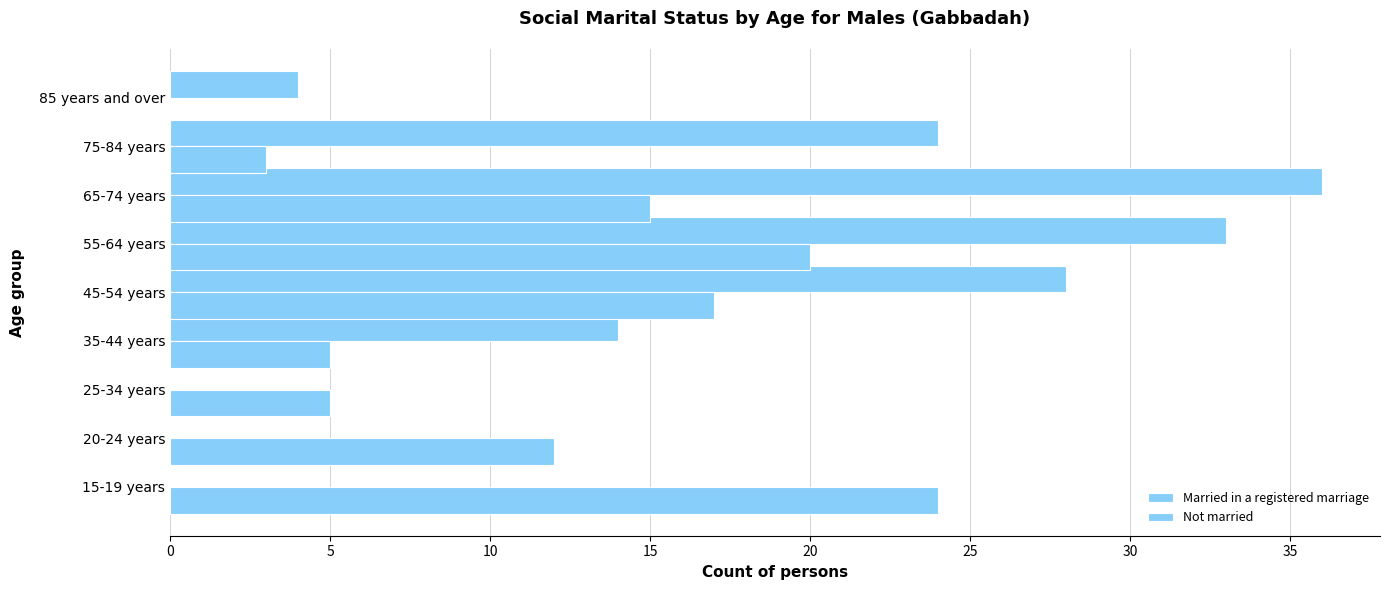

How many distinct data groups are displayed?

2